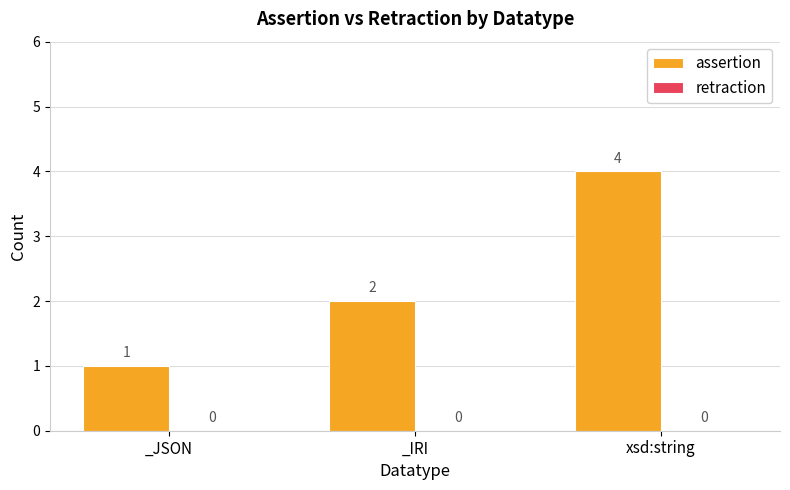

How many values are below 2?

1